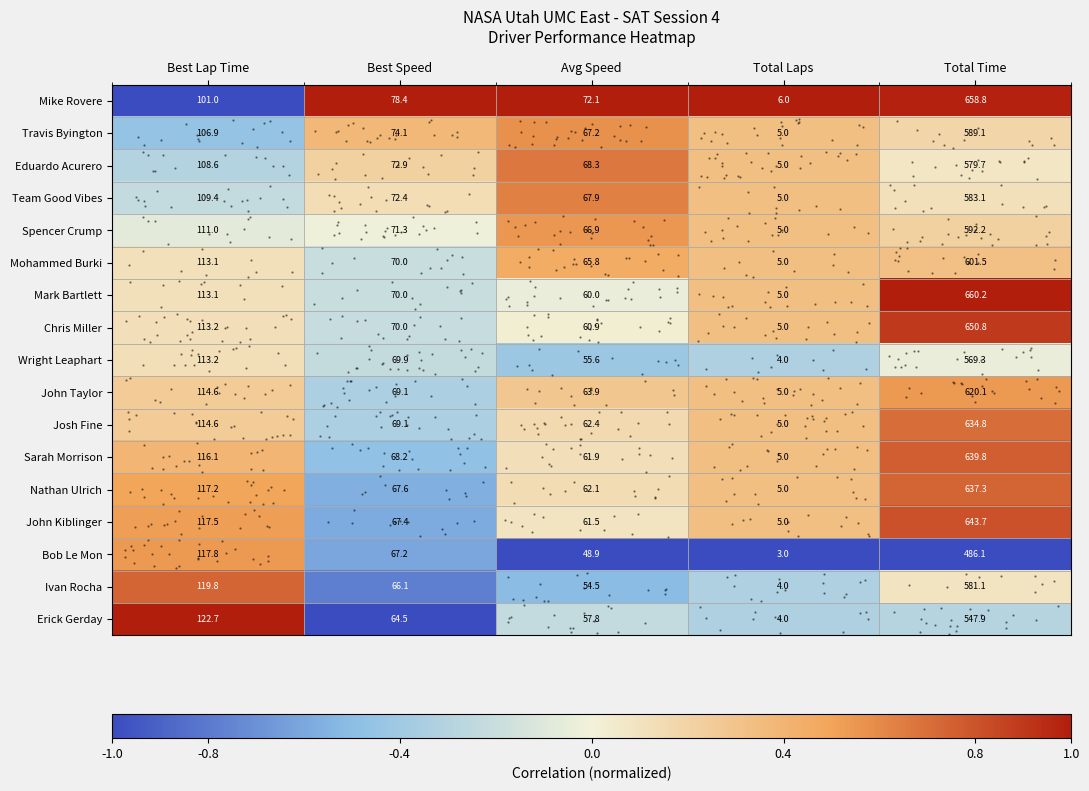

Where is John Taylor nearest to the value 0?

Best Lap Time